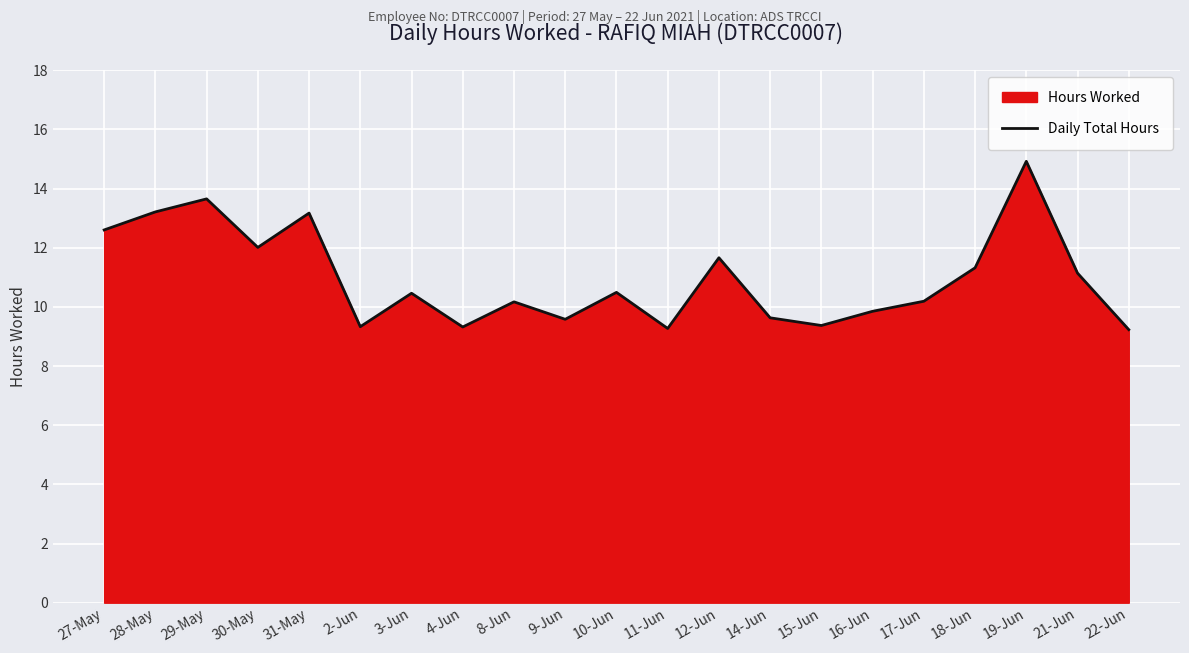

What is the change in value from 30-May to 31-May?

+1.2